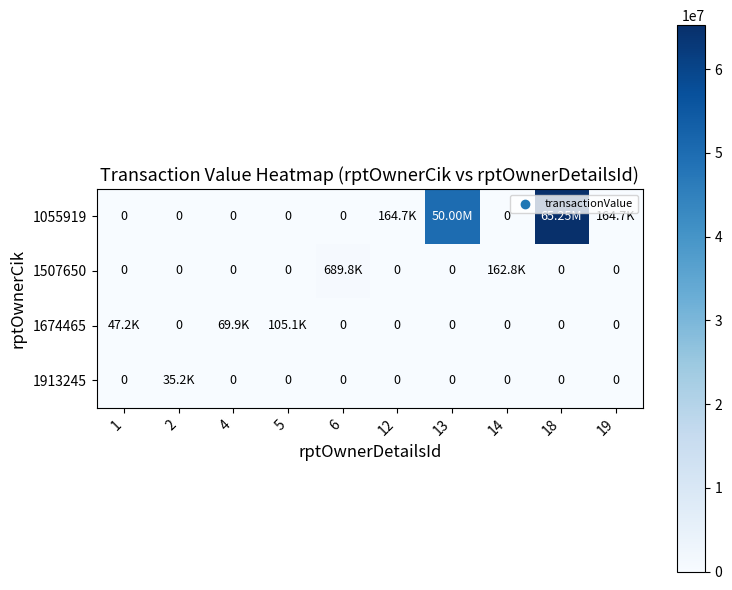

List the series in order of their peak value, highest first.

1055919, 1507650, 1674465, 1913245